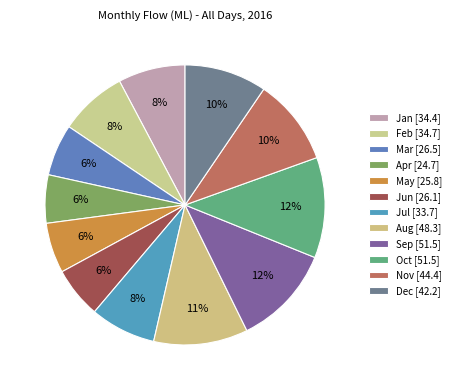

What is the change in value from Apr to Sep?

+26.8